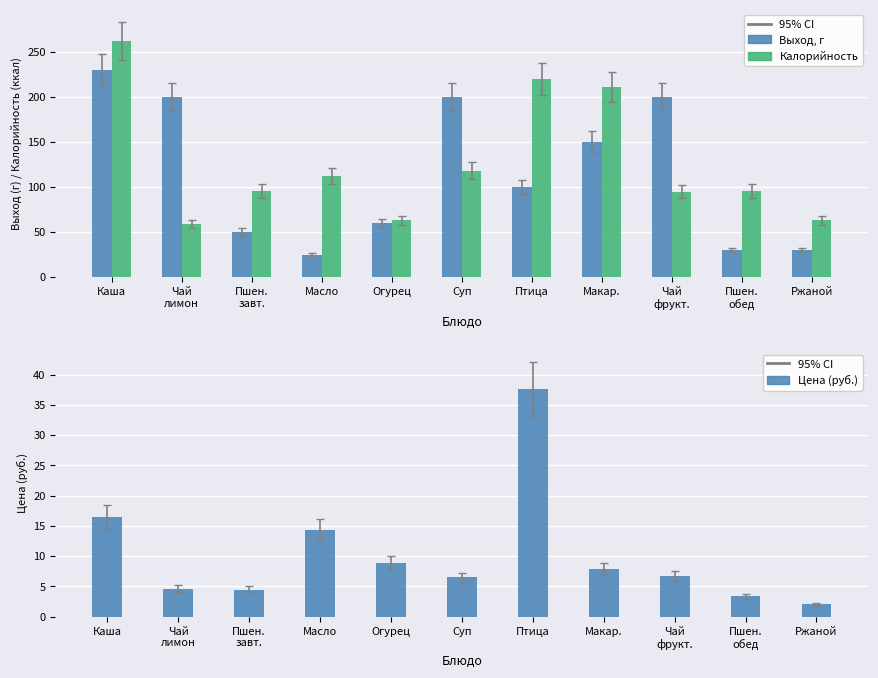

At Птица, list the series in order from largest to smallest.

Калорийность, Выход, г, Цена (руб.)